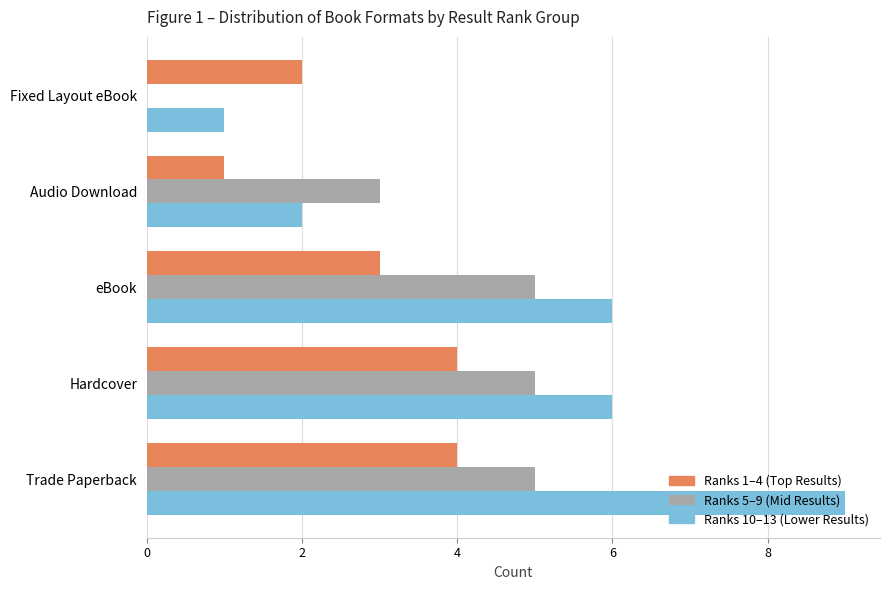

Is it true that Ranks 1–4 (Top Results) equals 4 at Hardcover?

True